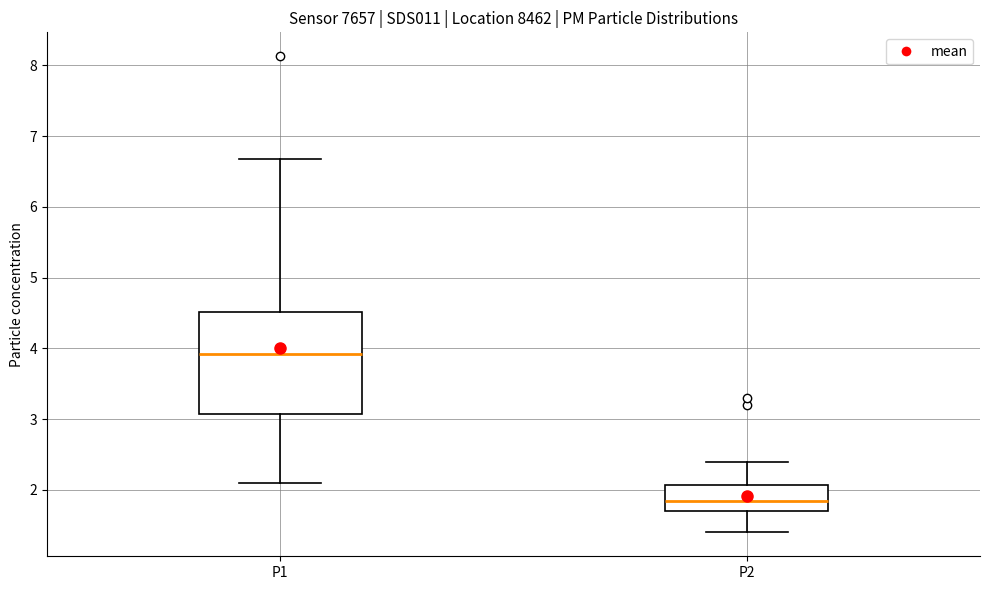

Where is the lower edge of the box for P2 on the y-axis? The values are not printed on the chart, so give them approximately, as read against the axis.

1.7